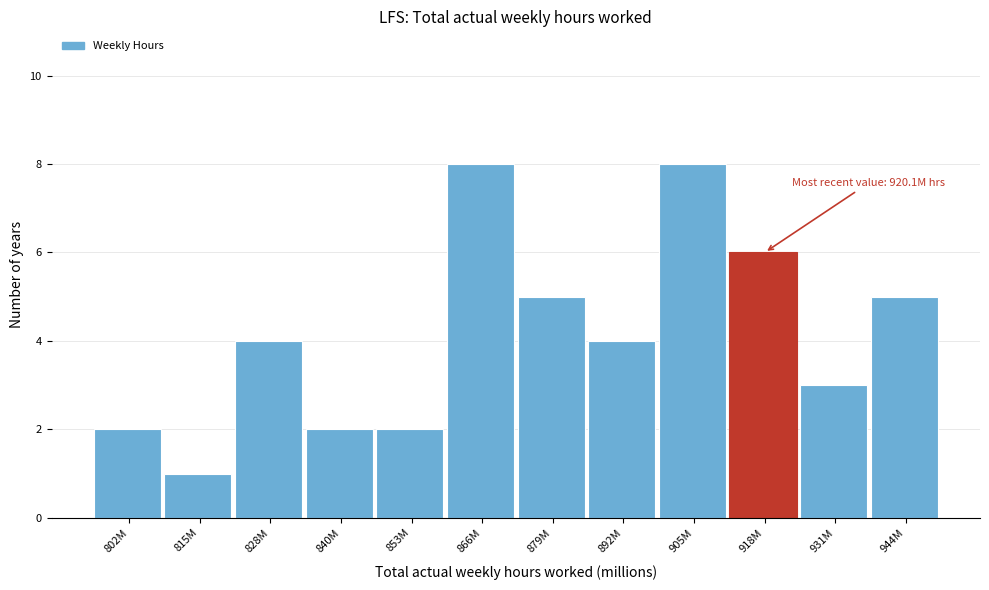

Reading right to left, what are all the values shown in this chart?

944M=5	931M=3	918M=6	905M=8	892M=4	879M=5	866M=8	853M=2	840M=2	828M=4	815M=1	802M=2